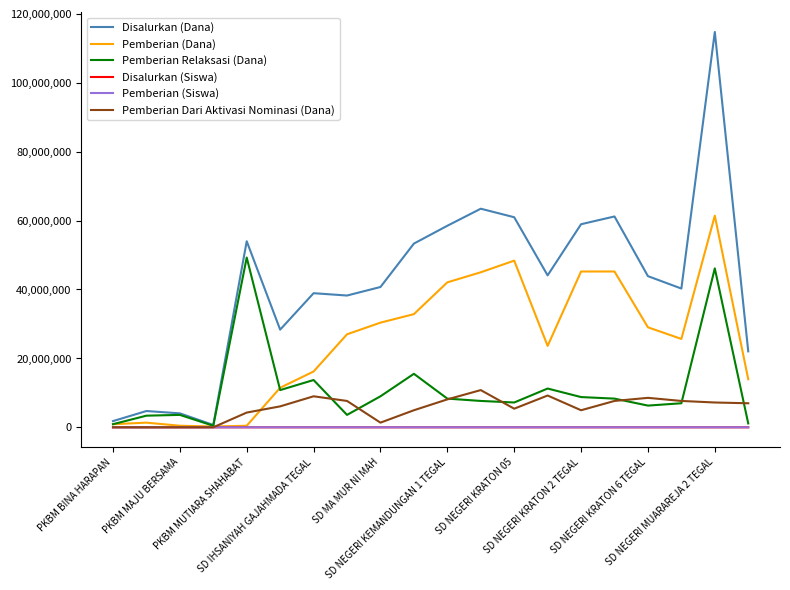

Which series has the largest total across all categories?

Disalurkan (Dana)